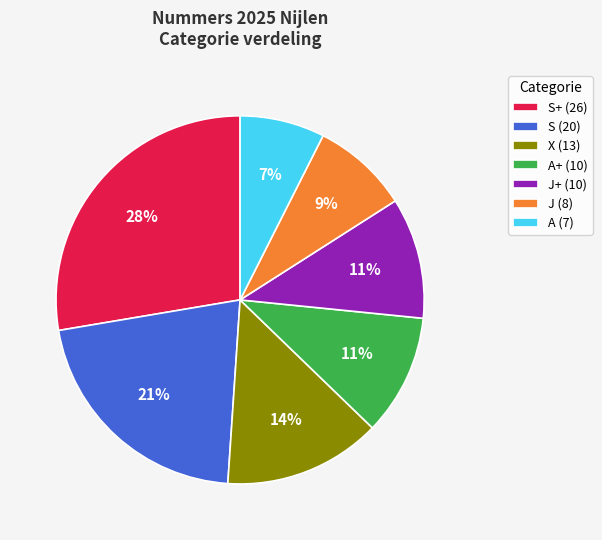

Is it true that S (20) is 21% of the pie?

True